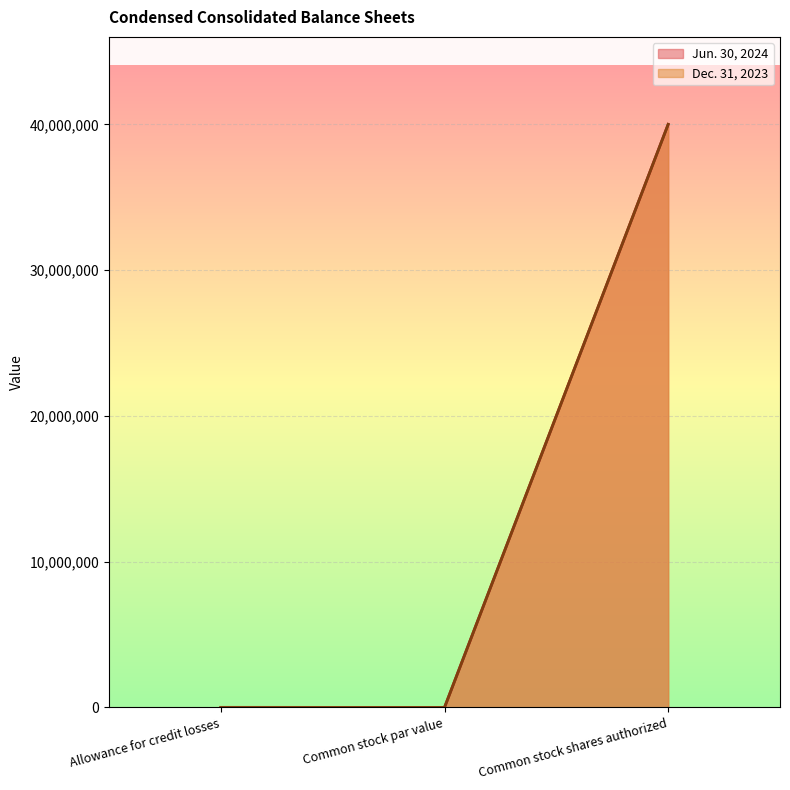

At which label does Jun. 30, 2024 reach its peak?

Common stock shares authorized